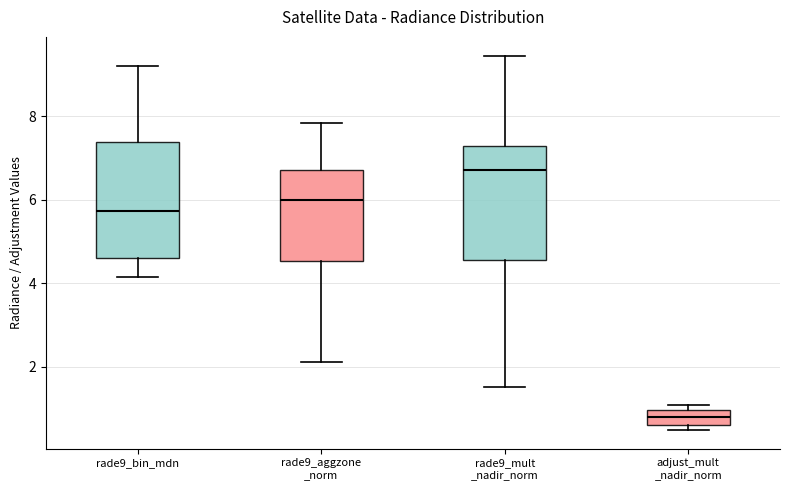

Reading left to right, transcribe this box plot: for each box, give where its median line is, the range the box spans, and where its two whiskers end, as read against the y-axis. The values are not printed on the chart, so give them approximately, as read against the axis.

rade9_bin_mdn: median 5.8, box 4.6 to 7.4, whiskers 4.2 to 9.2
rade9_aggzone _norm: median 6.0, box 4.6 to 6.8, whiskers 2.2 to 7.8
rade9_mult _nadir_norm: median 6.8, box 4.6 to 7.2, whiskers 1.6 to 9.4
adjust_mult _nadir_norm: median 0.8, box 0.6 to 1.0, whiskers 0.4 to 1.0 (just above the box's upper edge)